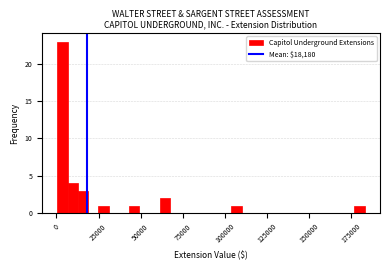

Around what value on the x-axis is the tallest bar? Give the approximate position of its centre, as read against the axis.

5000